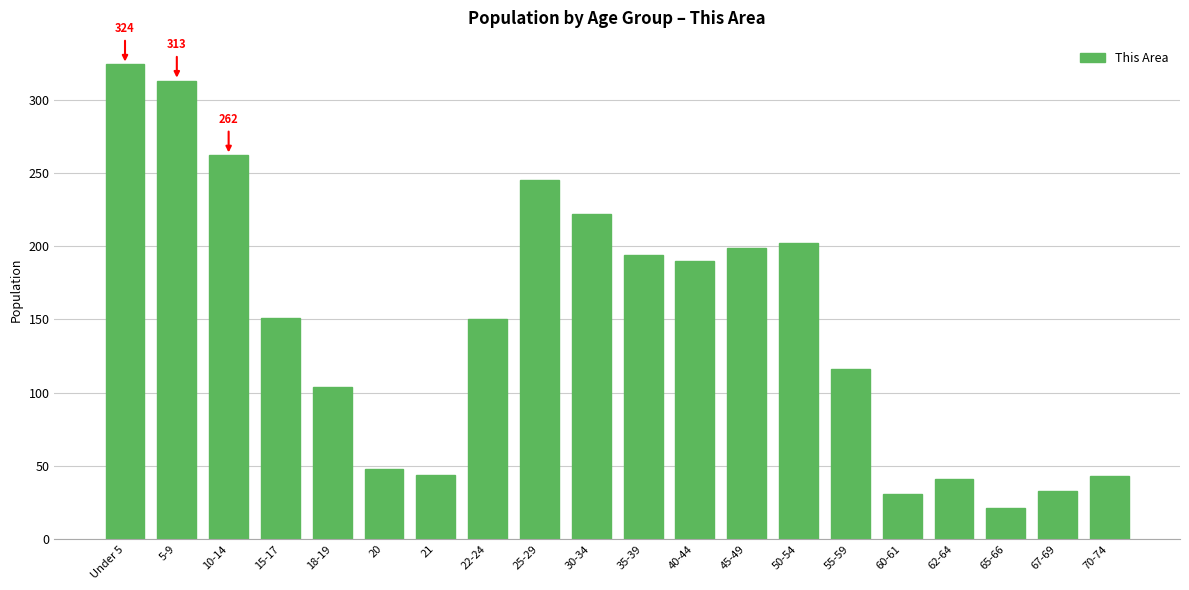

At which category does the chart reach its minimum across all series?

65-66